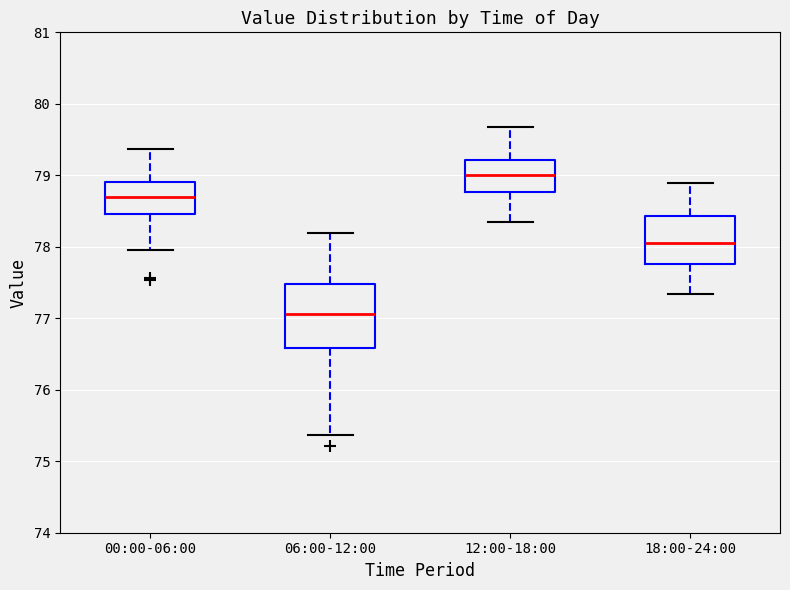

Where is the lower edge of the box for 06:00-12:00 on the y-axis? The values are not printed on the chart, so give them approximately, as read against the axis.

76.6